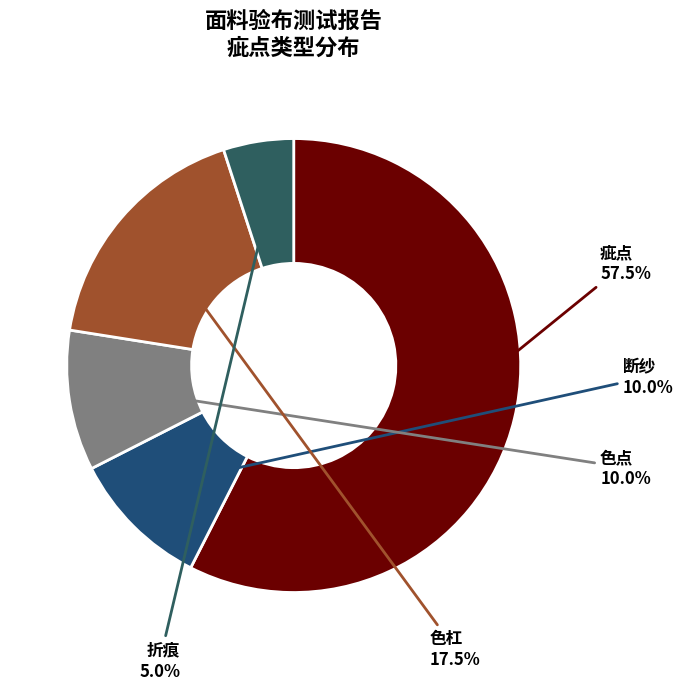

Rank the categories by value from highest to lowest.

疵点, 色杠, 断纱, 色点, 折痕